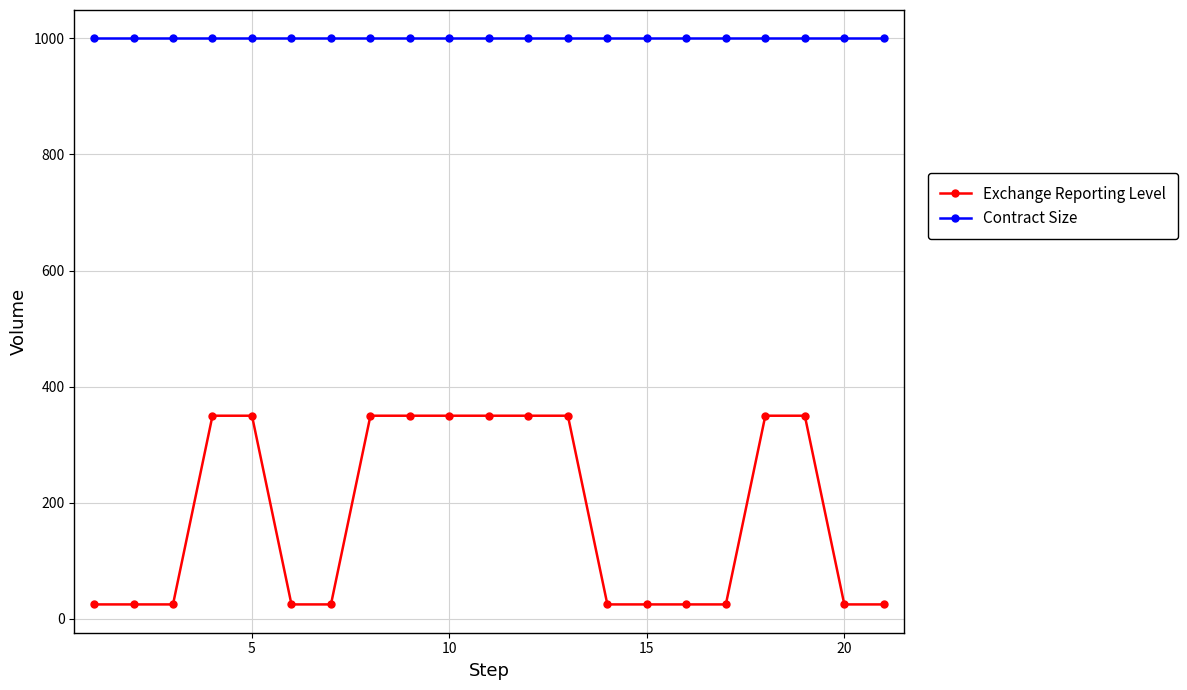

Which series has the largest total across all categories?

Contract Size